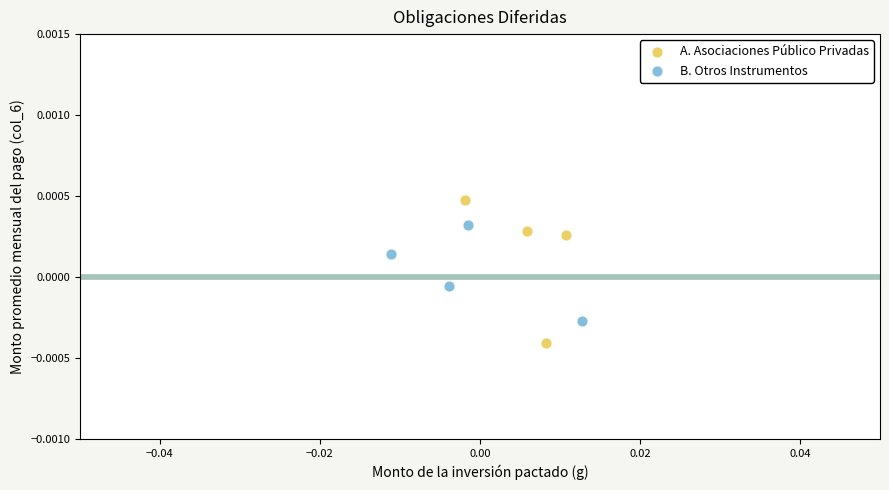

Which series has the widest spread of Y values?

A. Asociaciones Público Privadas